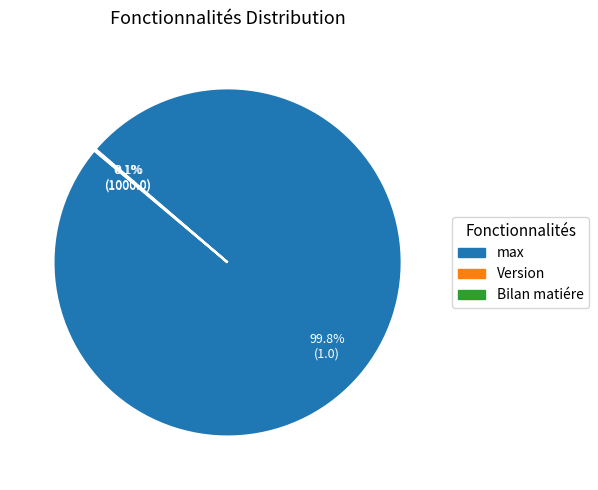

What is the majority slice?

max